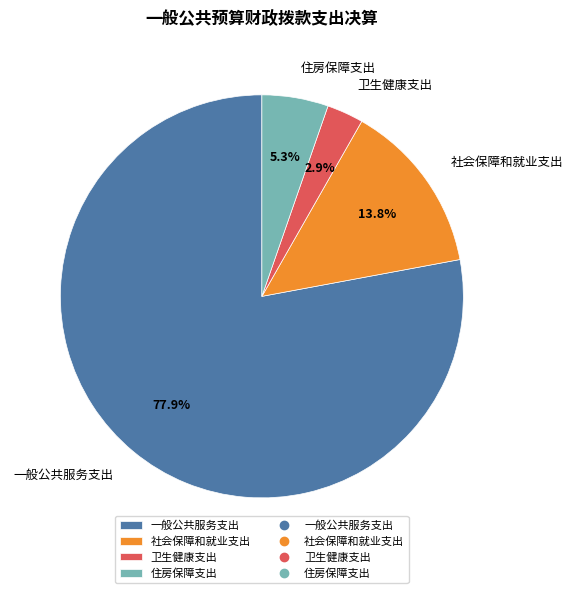

The 社会保障和就业支出 slice represents 14% of the pie. True or false?

True